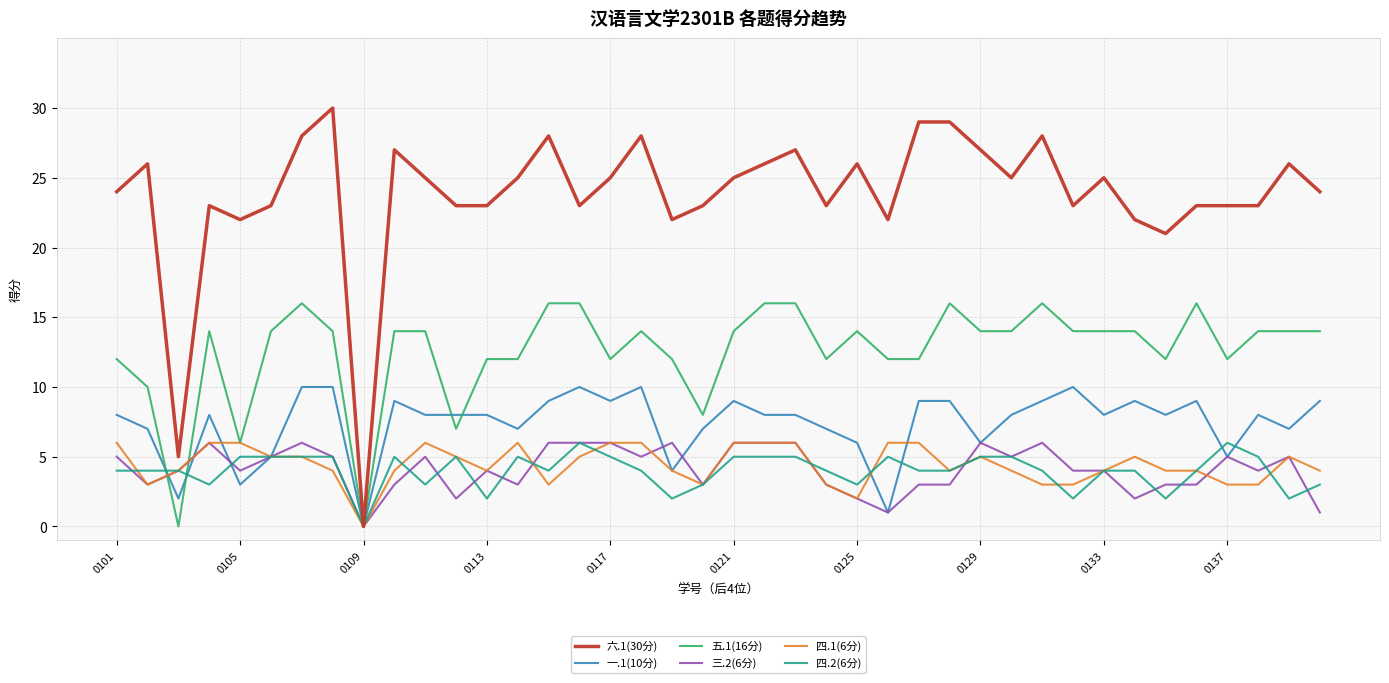

Which series has the widest spread of values?

六.1(30分)